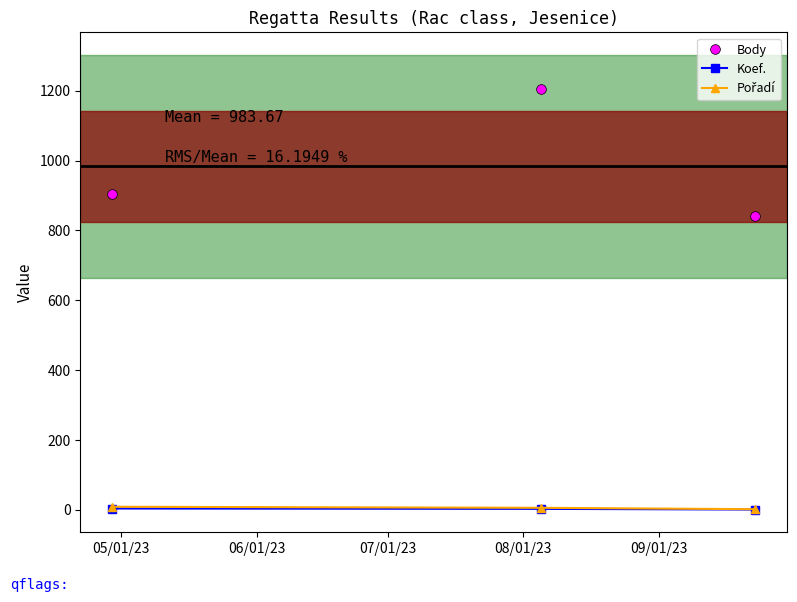

What is the maximum value for Body?

1206